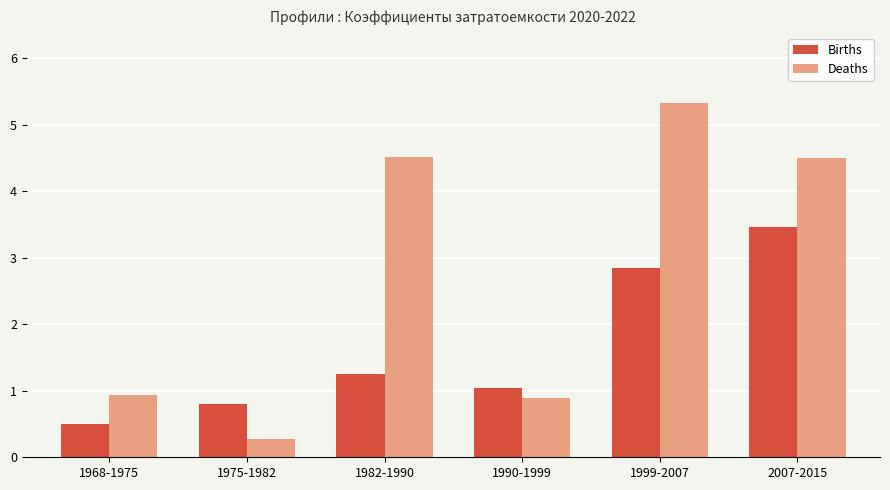

What is the difference between the maximum and minimum values in the Births series?

3.0